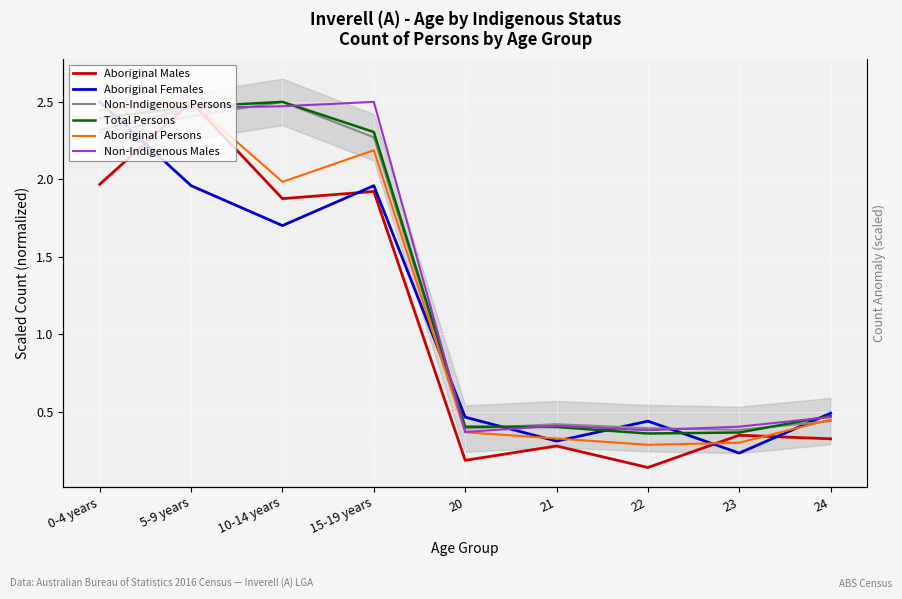

Which series has the widest spread of values?

Aboriginal Males